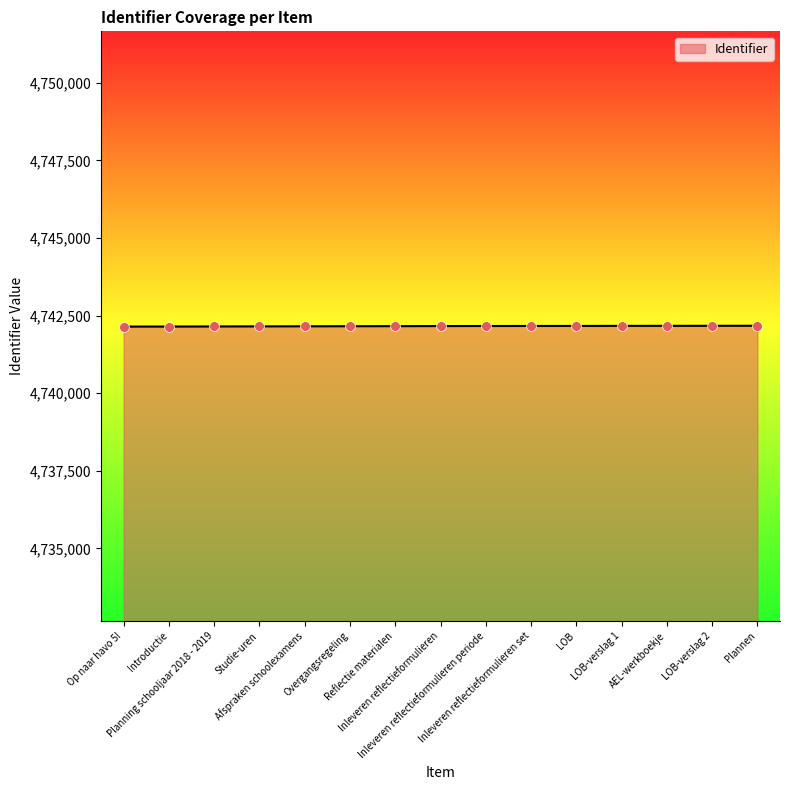

What is the change in value from Reflectie materialen to Inleveren reflectieformulieren set?

+6